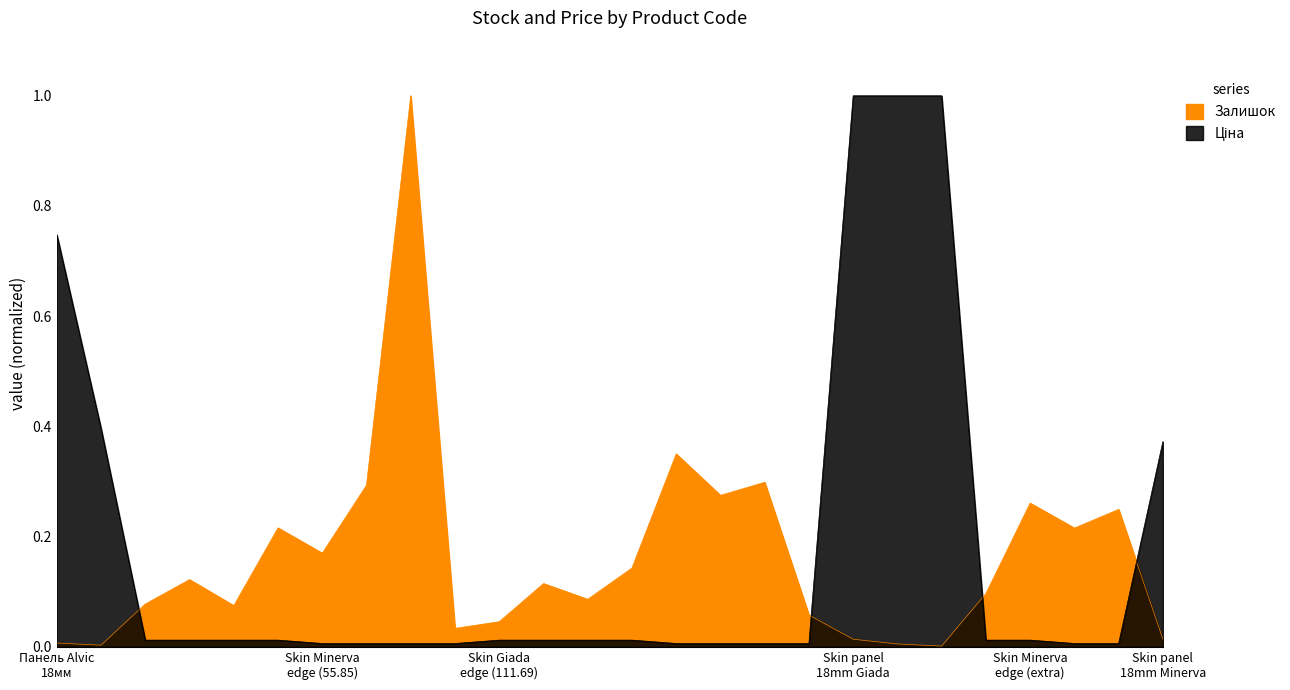

The value of Залишок at 252671899 is 0.3. True or false?

True